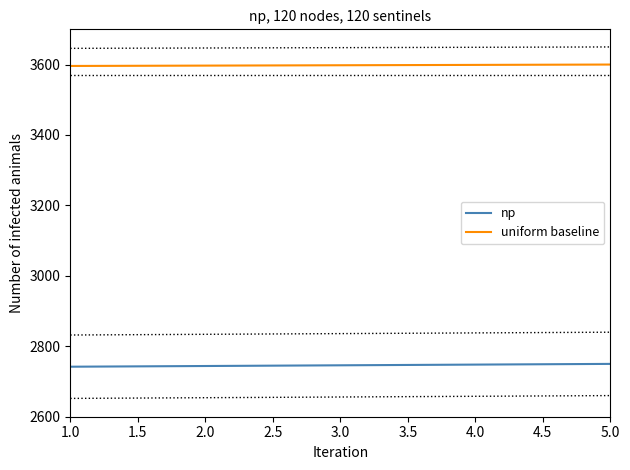

True or false: uniform baseline and np intersect in this chart.

False